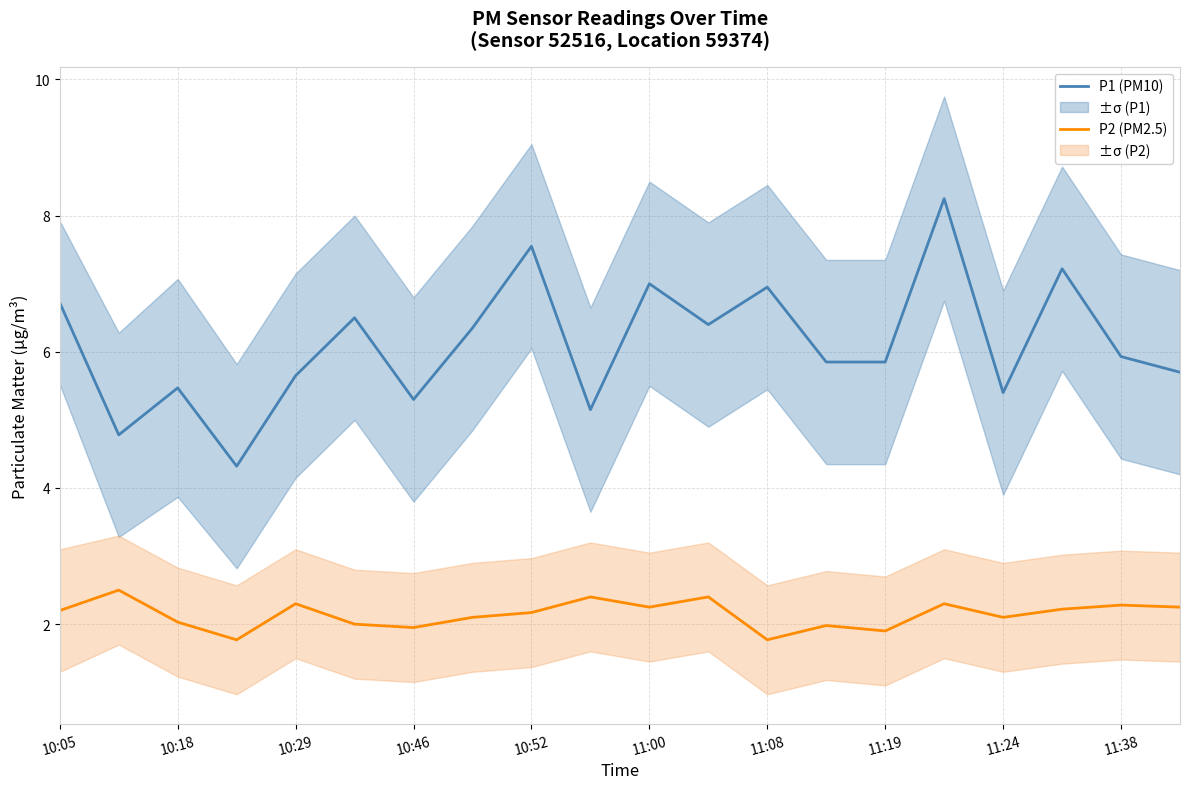

Is this an area chart (filled region under the line)?

No